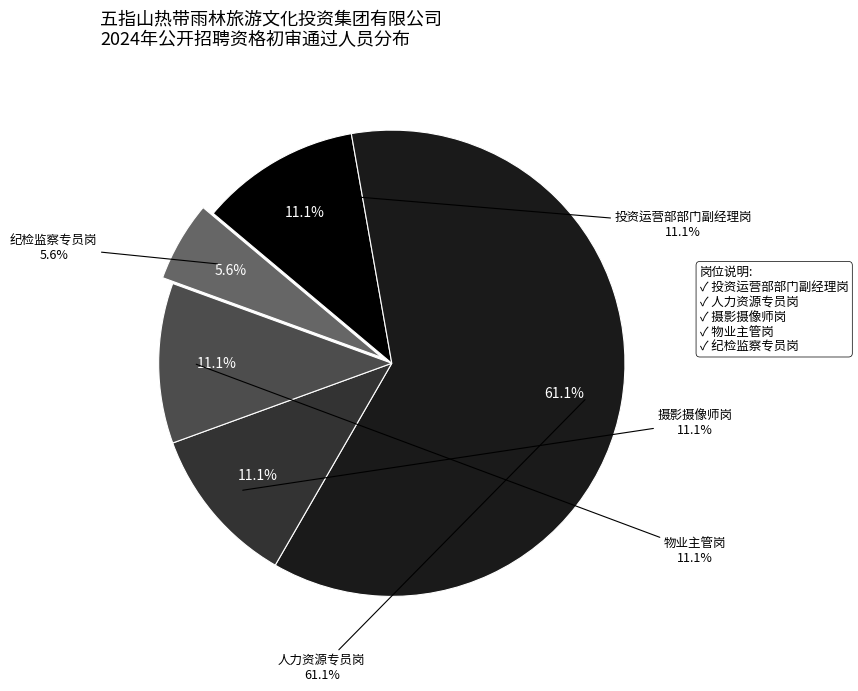

Rank the categories by value from lowest to highest.

纪检监察专员岗, 投资运营部部门副经理岗, 摄影摄像师岗, 物业主管岗, 人力资源专员岗